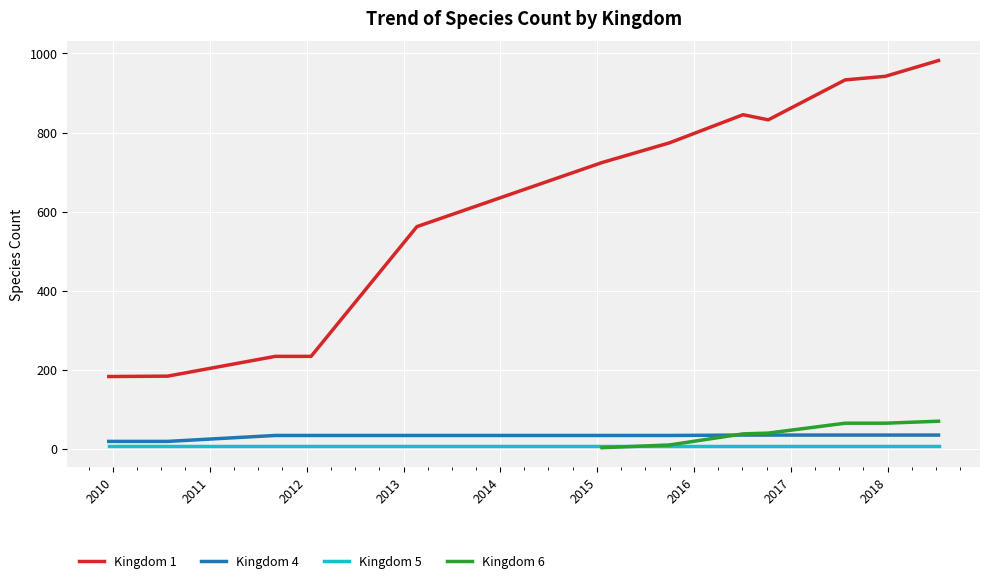

True or false: 4 and 1 cross at least once.

False